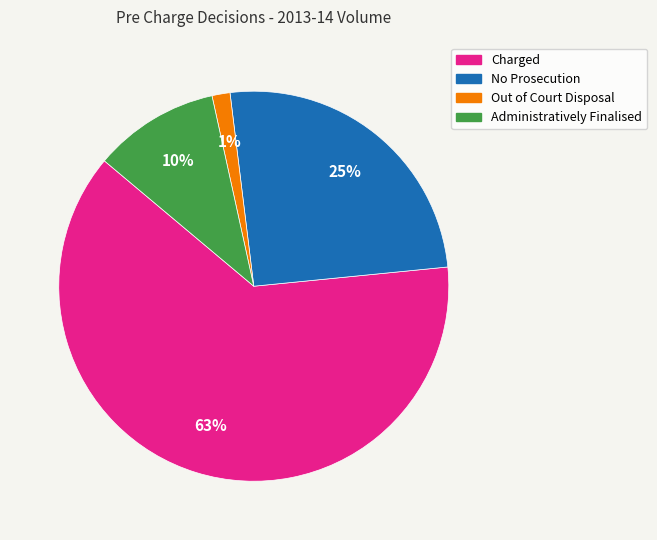

Is there a majority slice in this chart?

Yes